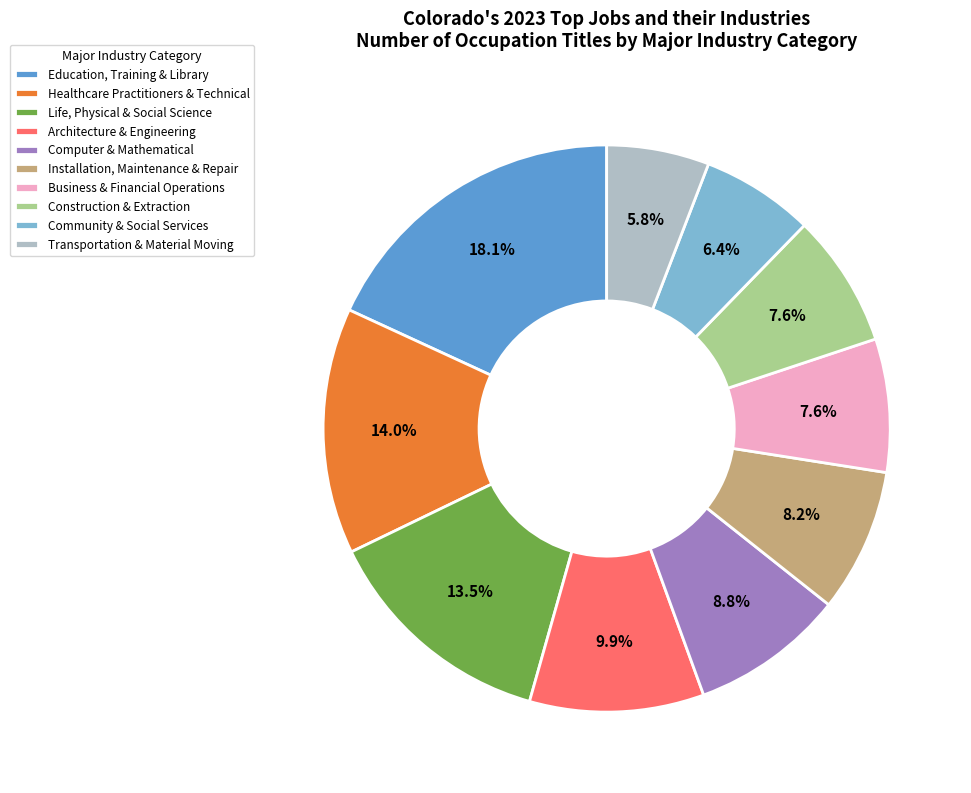

Is there any slice that represents more than half of the pie?

No